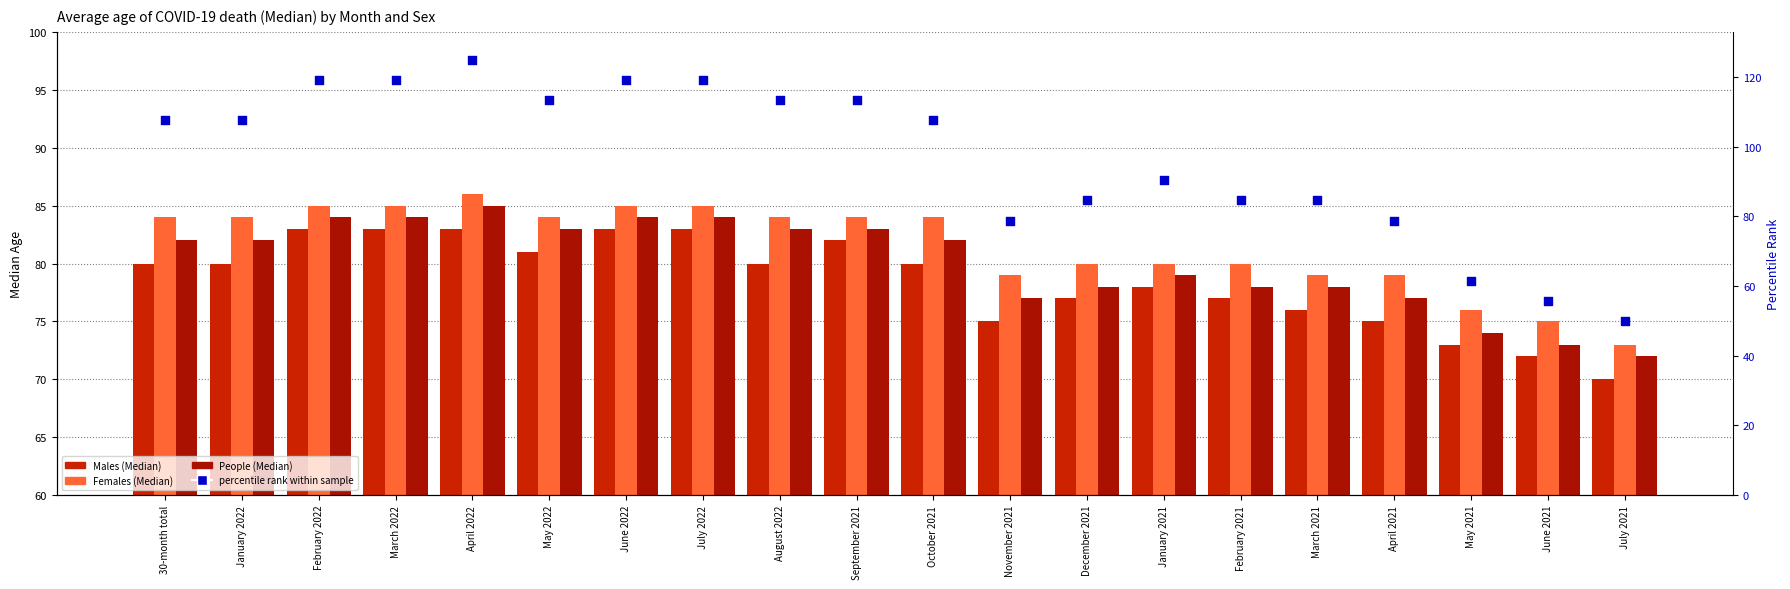

Which series has the largest Y range (max minus min)?

percentile rank within sample